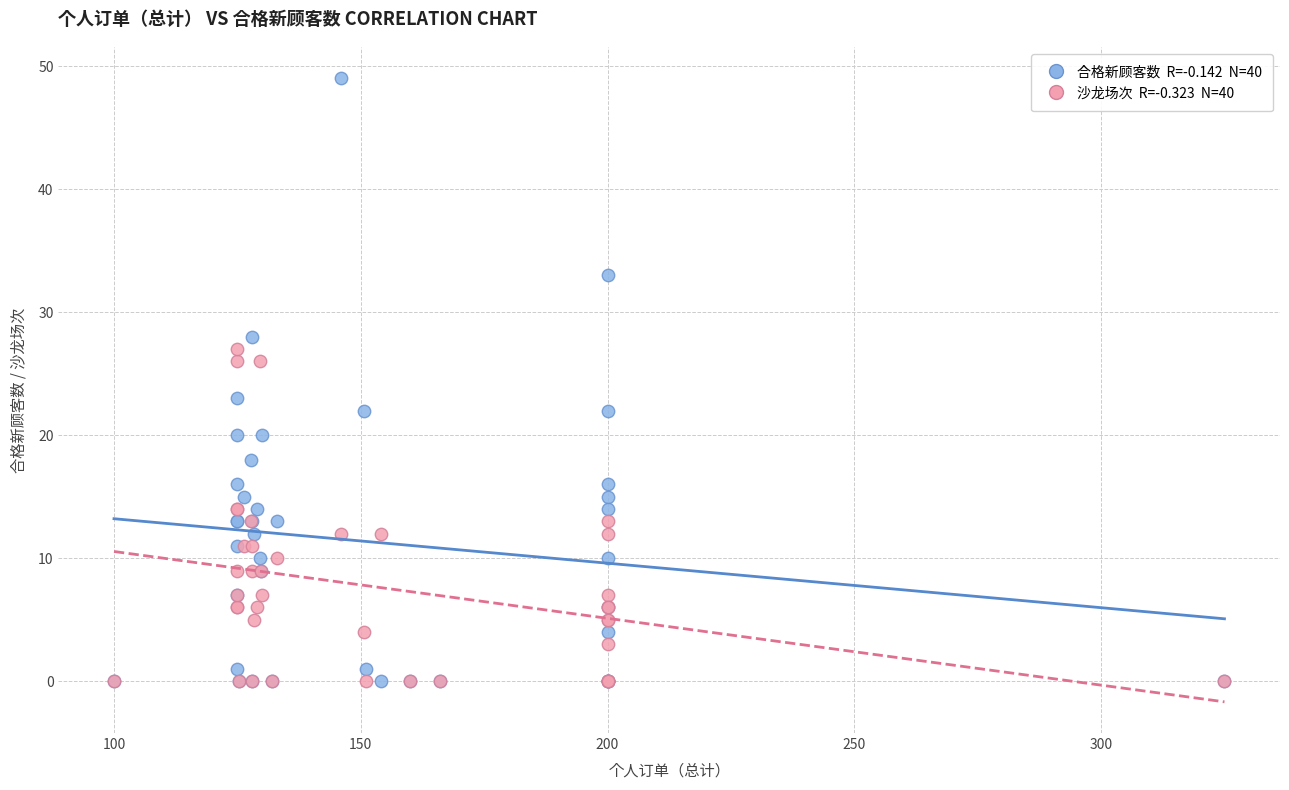

Across all series, what Y value is closest to 24?

23